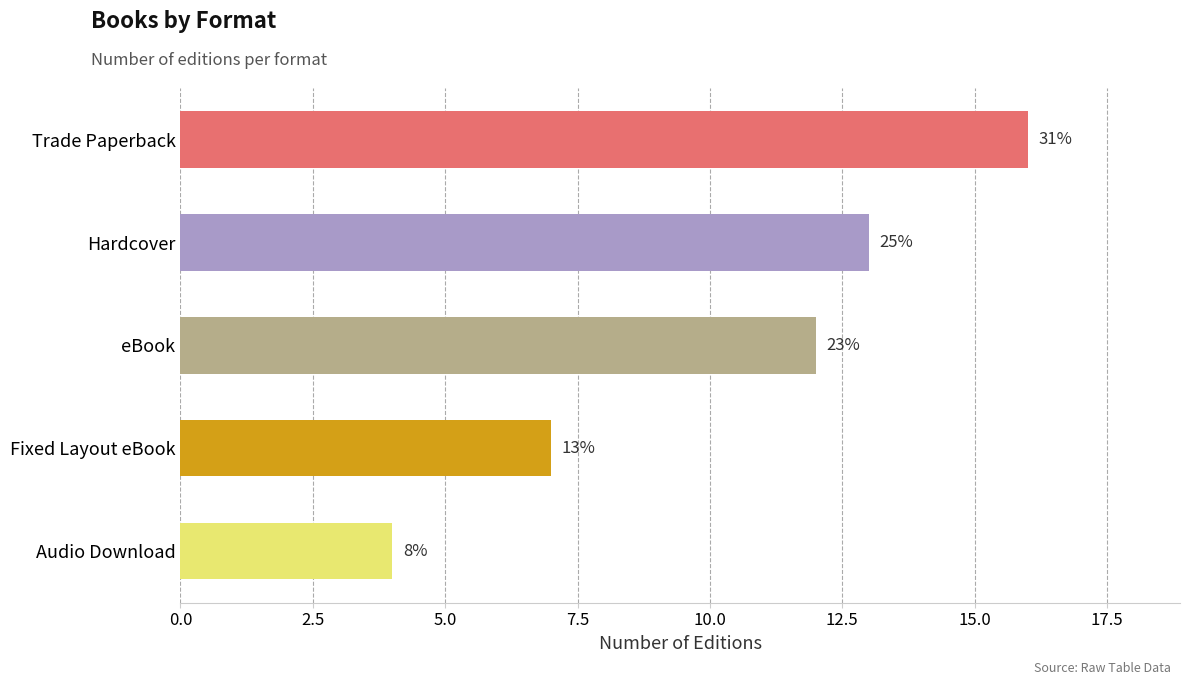

Does the chart contain any negative values?

No